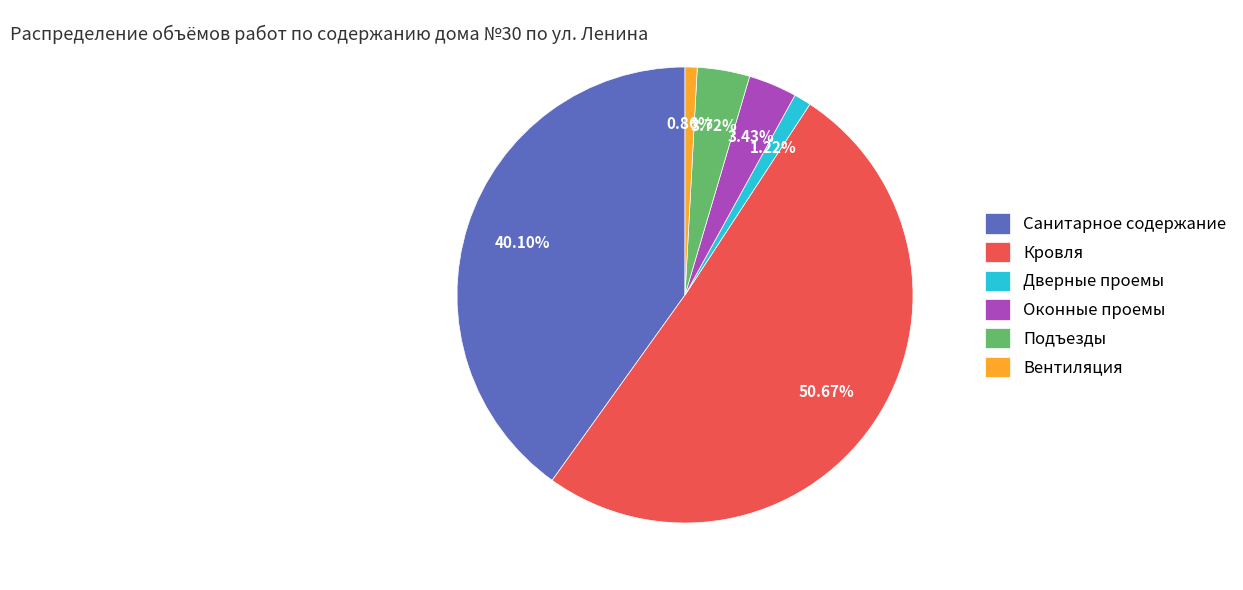

What percentage is the Вентиляция slice, to the nearest percent?

1%